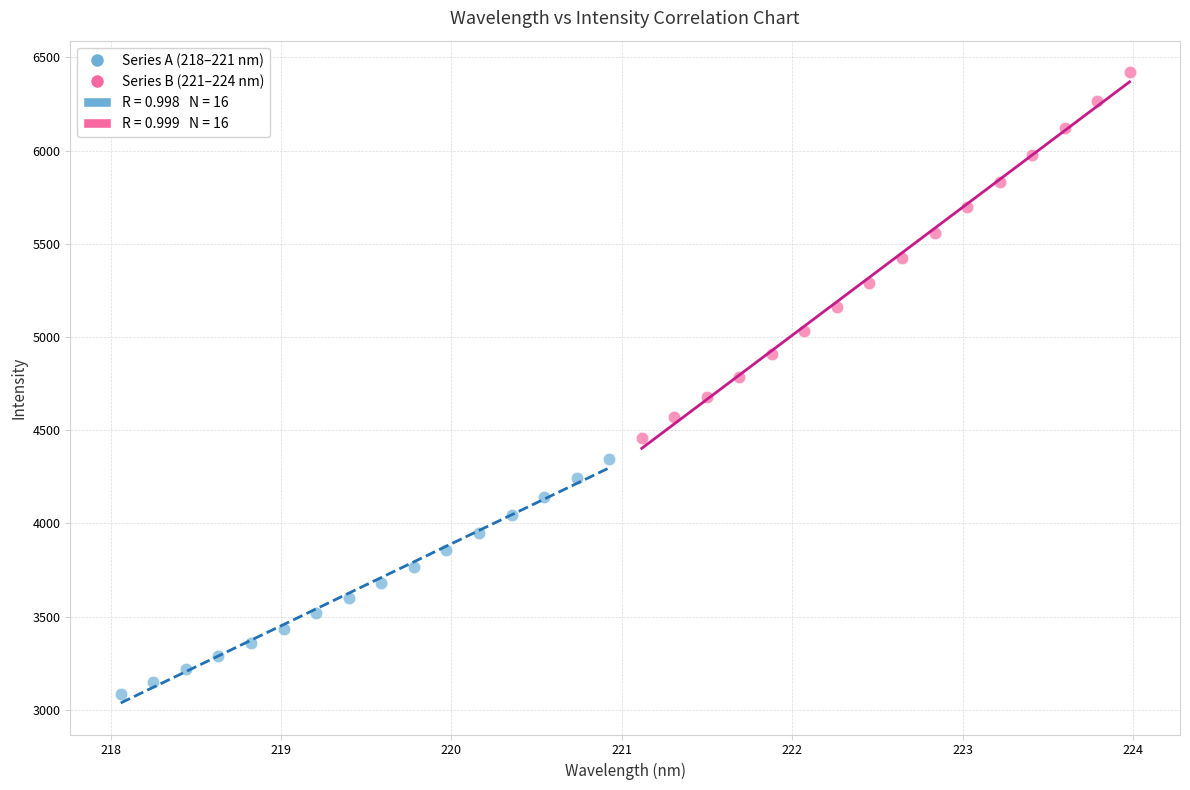

Which series contains the lowest Y value?

Series A (218–221 nm)